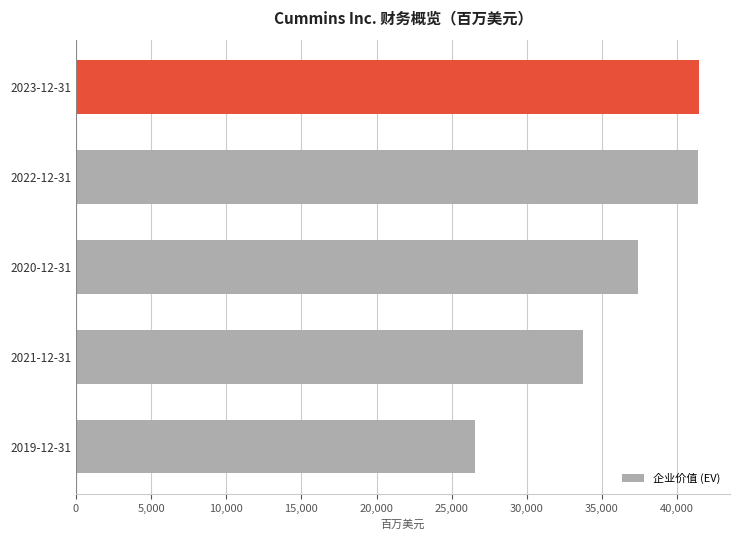

What is the difference between the maximum and minimum values?

14901